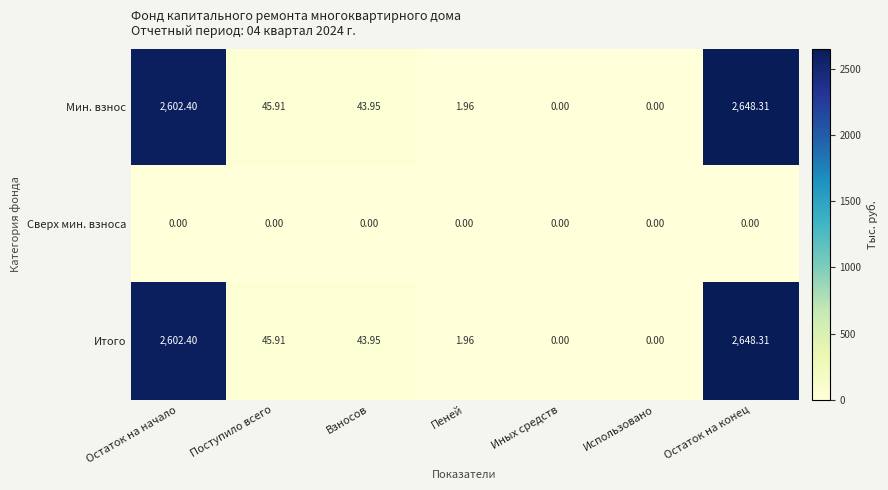

At which label is Мин. взнос closest to 1324?

Поступило всего